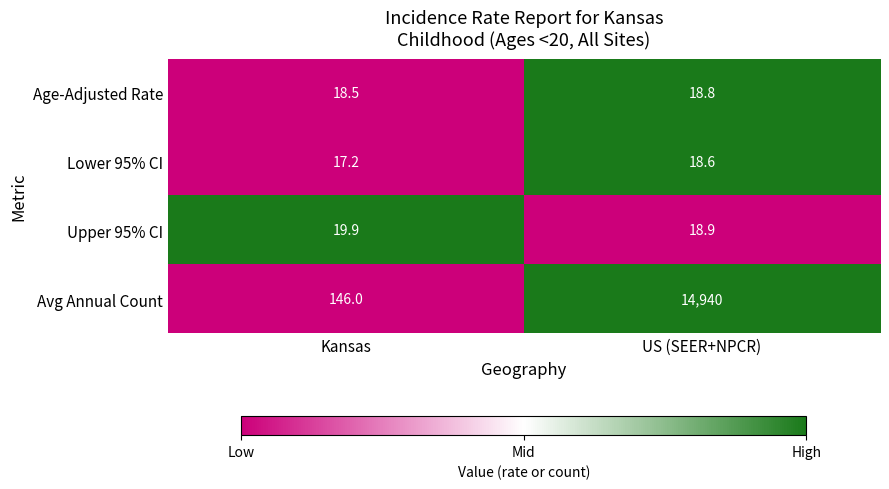

The Avg Annual Count series shows 64.6 at Kansas. True or false?

False